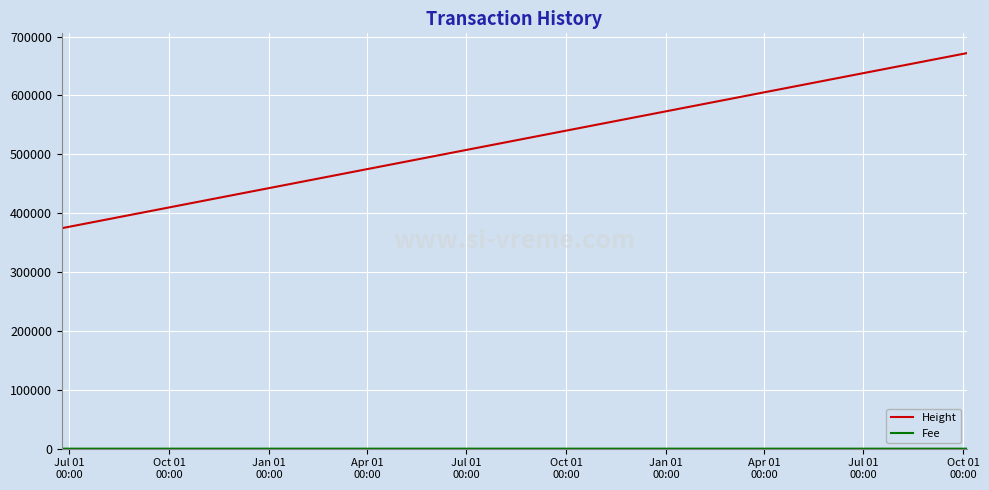

What is the greatest value displayed?

671802.0